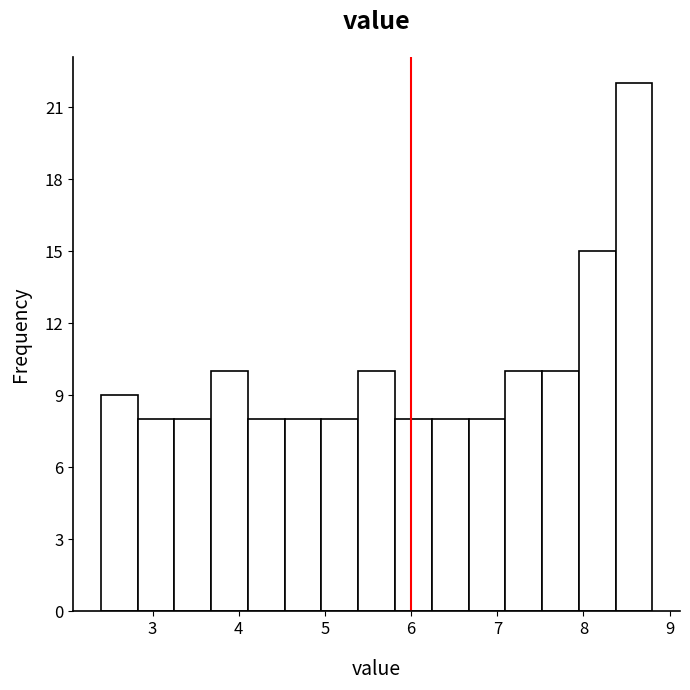

Which range on the x-axis has the tallest bar?

8.4 to 8.8